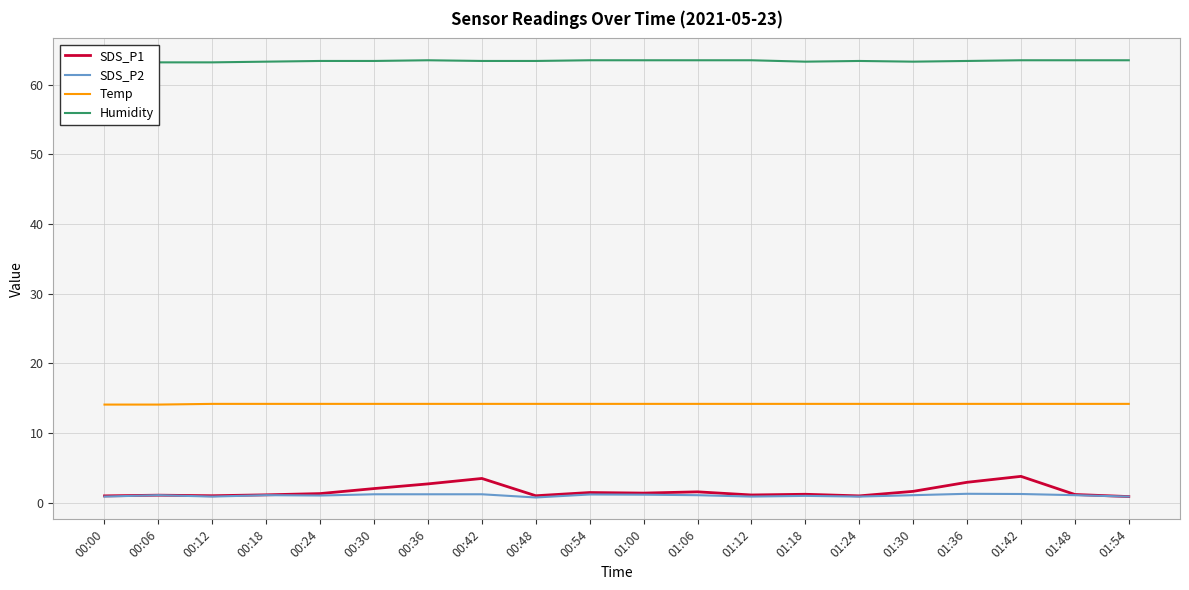

What is the maximum value shown in the chart?

63.5